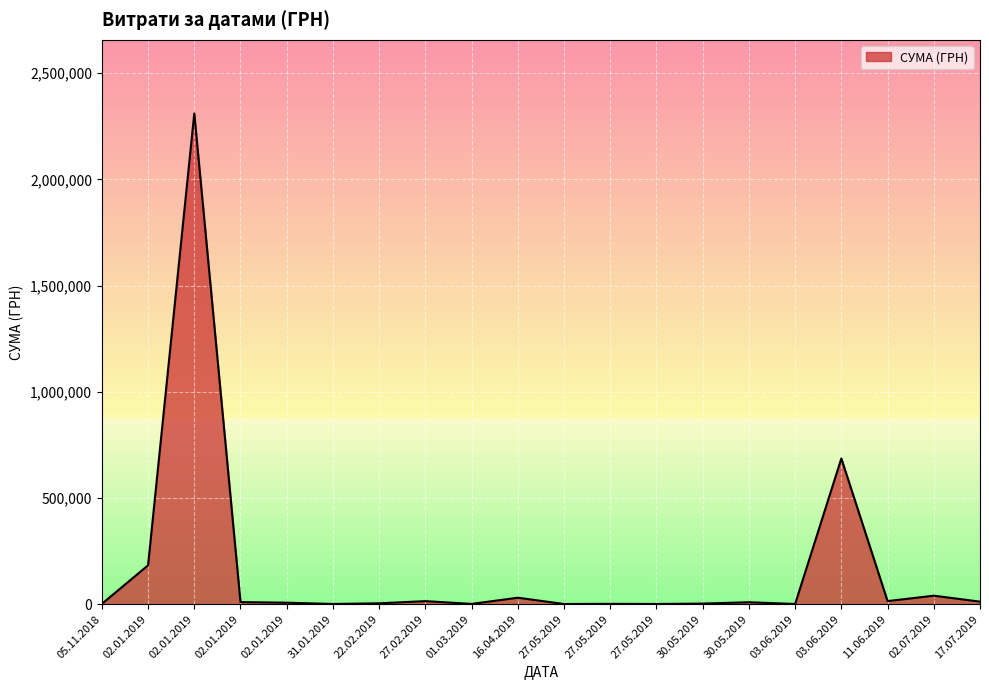

The chart shows a value of 1190.0 at 05.11.2018. True or false?

True